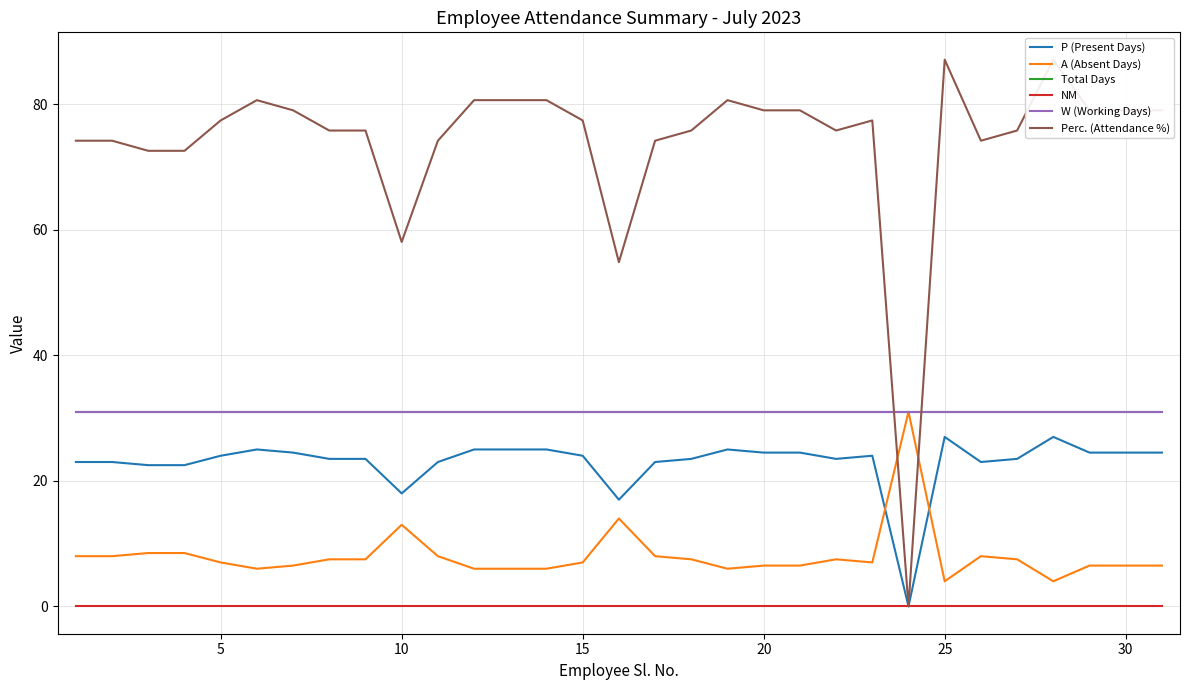

List the series in order of their peak value, highest first.

Perc. (Attendance %), A (Absent Days), Total Days, W (Working Days), P (Present Days), NM